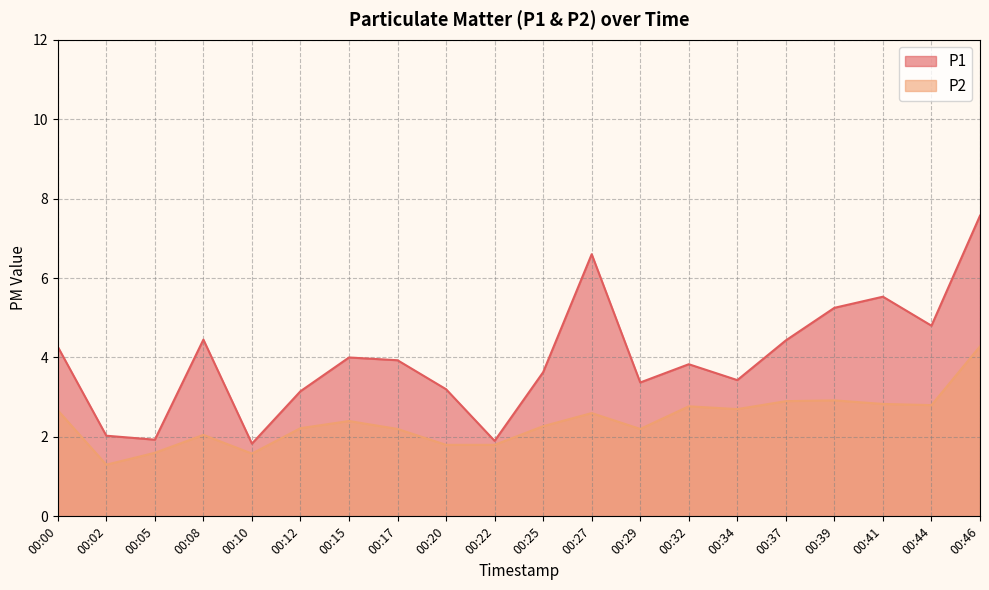

Reading left to right, what are all the values shown in this chart?

P1: 00:00=4.3	00:02=2.0	00:05=1.9	00:08=4.5	00:10=1.8	00:12=3.1	00:15=4.0	00:17=3.9	00:20=3.2	00:22=1.9	00:25=3.6	00:27=6.6	00:29=3.4	00:32=3.8	00:34=3.4	00:37=4.4	00:39=5.2	00:41=5.5	00:44=4.8	00:46=7.6
P2: 00:00=2.7	00:02=1.3	00:05=1.6	00:08=2.0	00:10=1.6	00:12=2.2	00:15=2.4	00:17=2.2	00:20=1.8	00:22=1.8	00:25=2.3	00:27=2.6	00:29=2.2	00:32=2.8	00:34=2.7	00:37=2.9	00:39=2.9	00:41=2.8	00:44=2.8	00:46=4.3